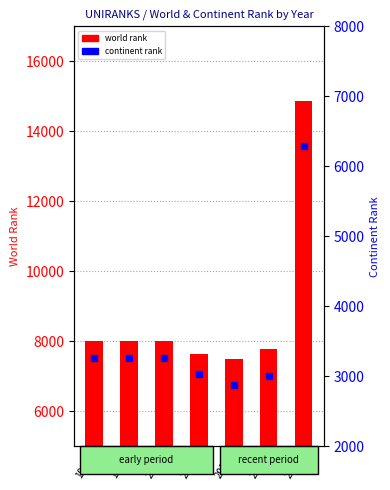

At which label does world rank reach its peak?

2020